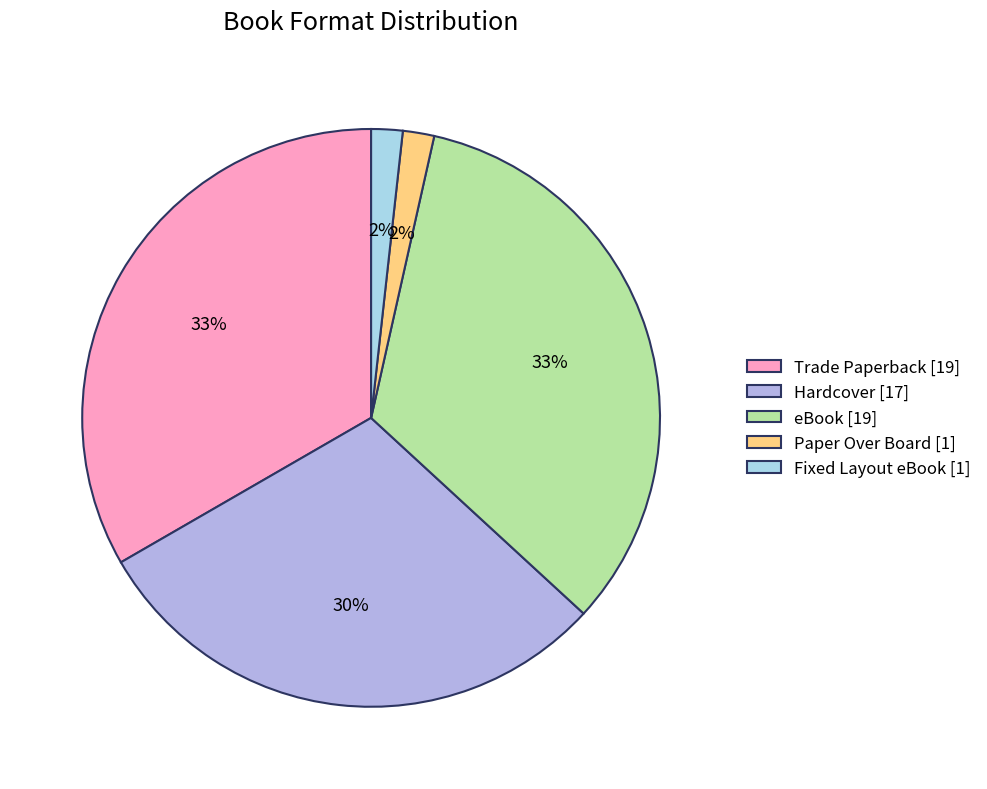

True or false: eBook accounts for 43% of the total.

False